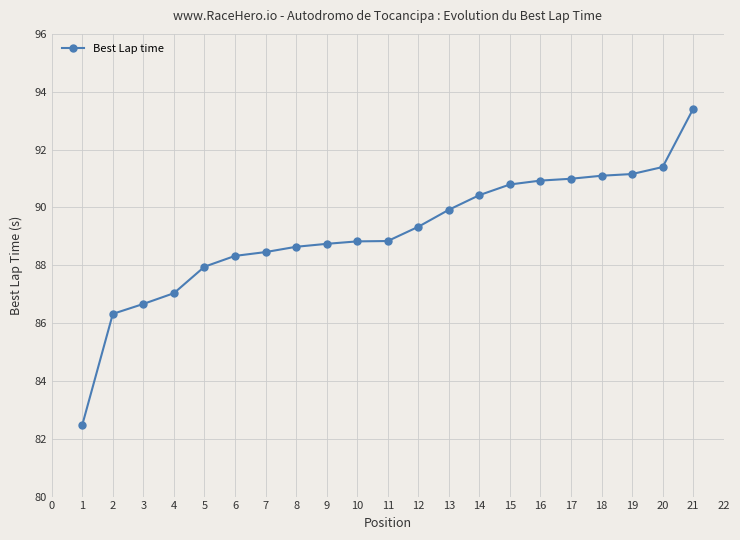

What is the maximum value shown in the chart?

93.4